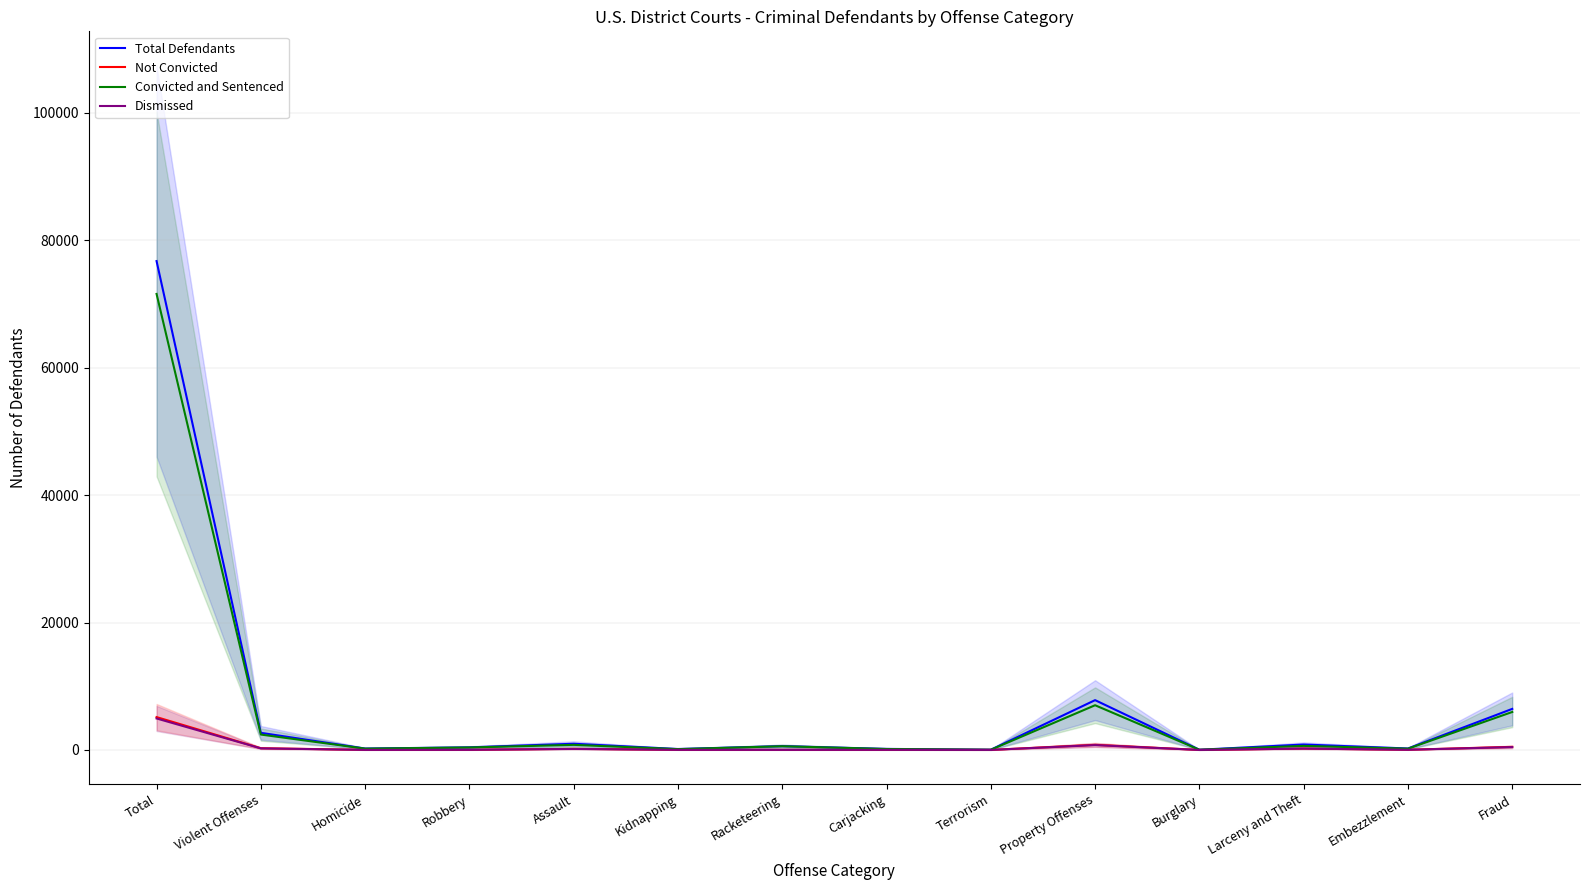

True or false: Convicted and Sentenced has a value of 581 at Racketeering.

True